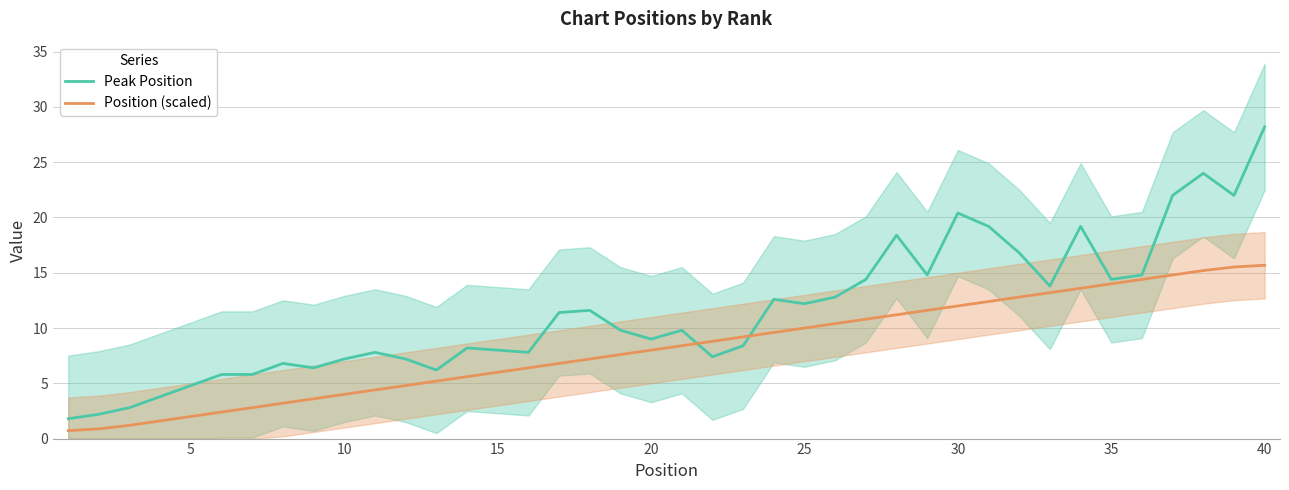

What is the difference between the maximum and minimum values in the Position (scaled) series?

15.0